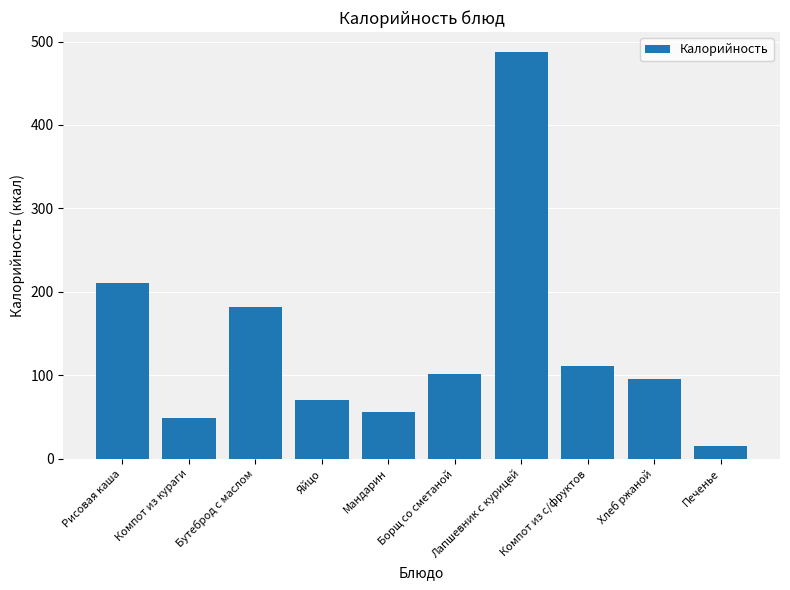

At which label is the value closest to 251?

Рисовая каша